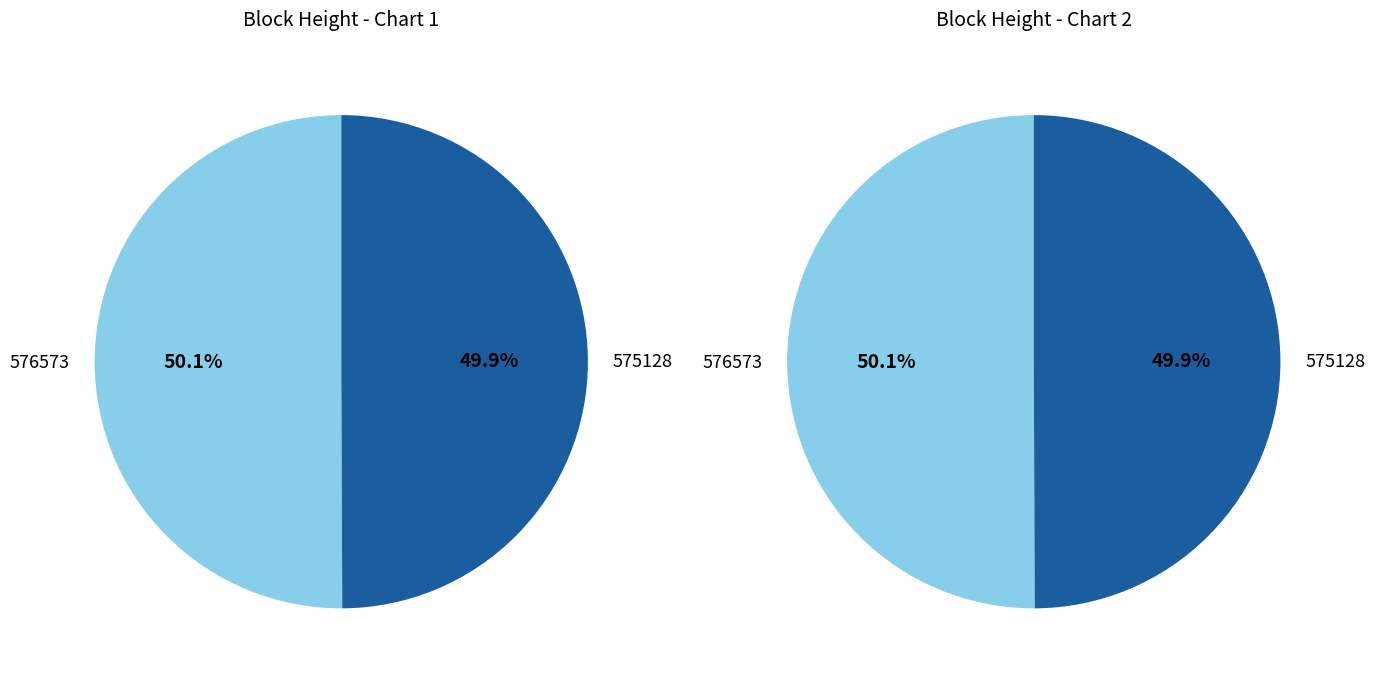

To the nearest percent, what is the combined percentage of 575128 and 576573?

100%